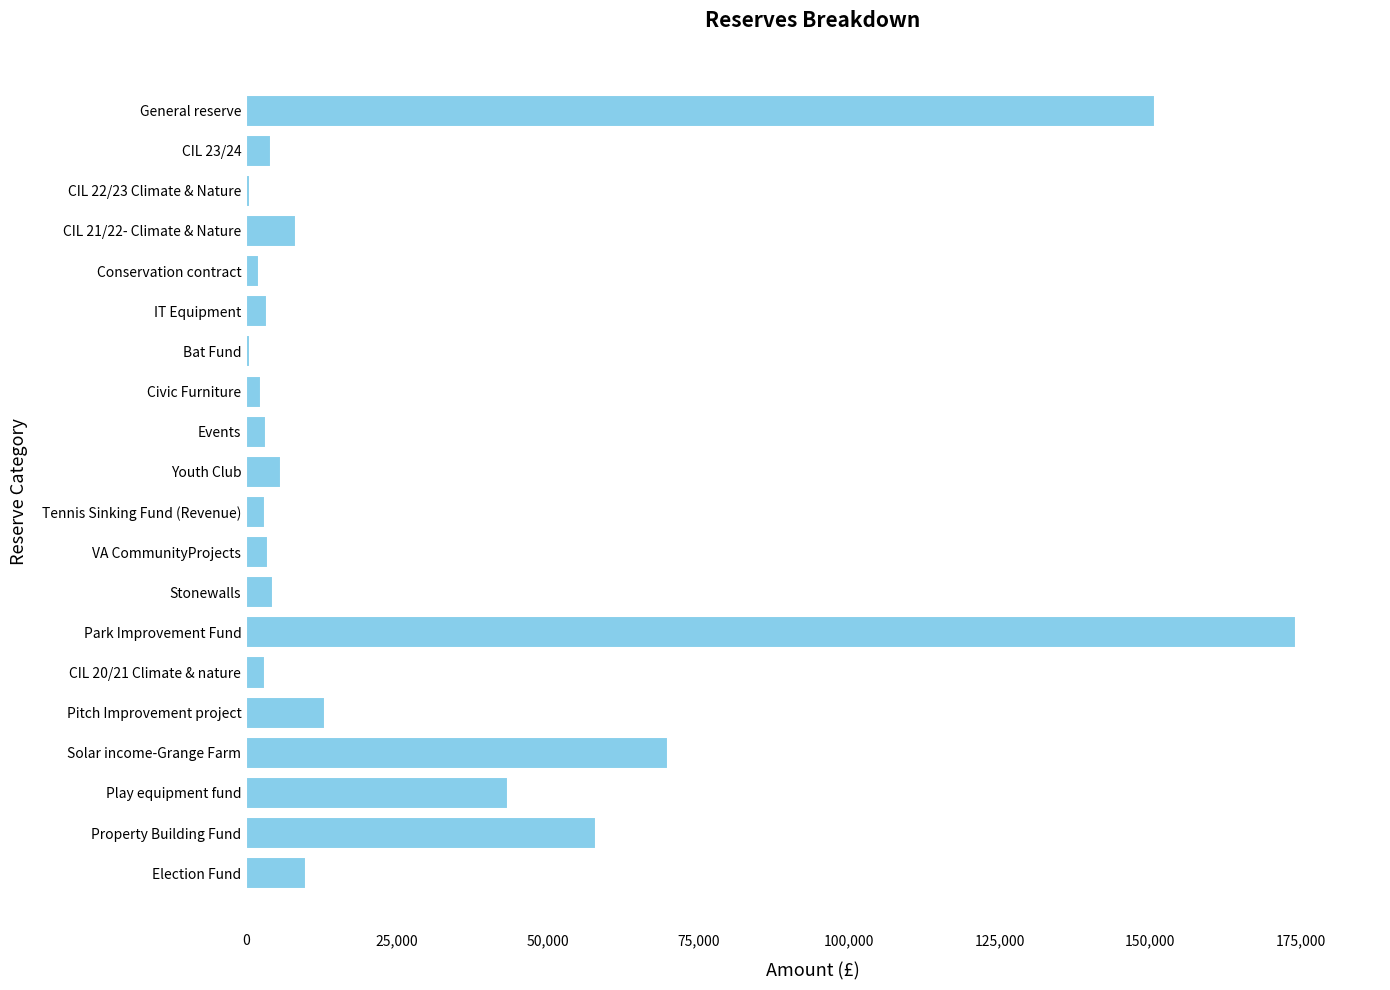

What is the average value?

28230.2